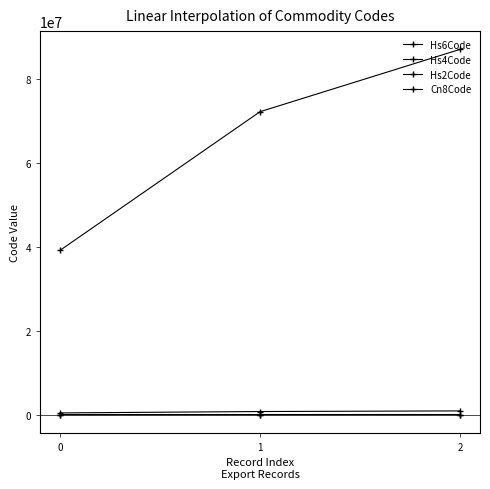

At which category is the sum across all series the highest?

2